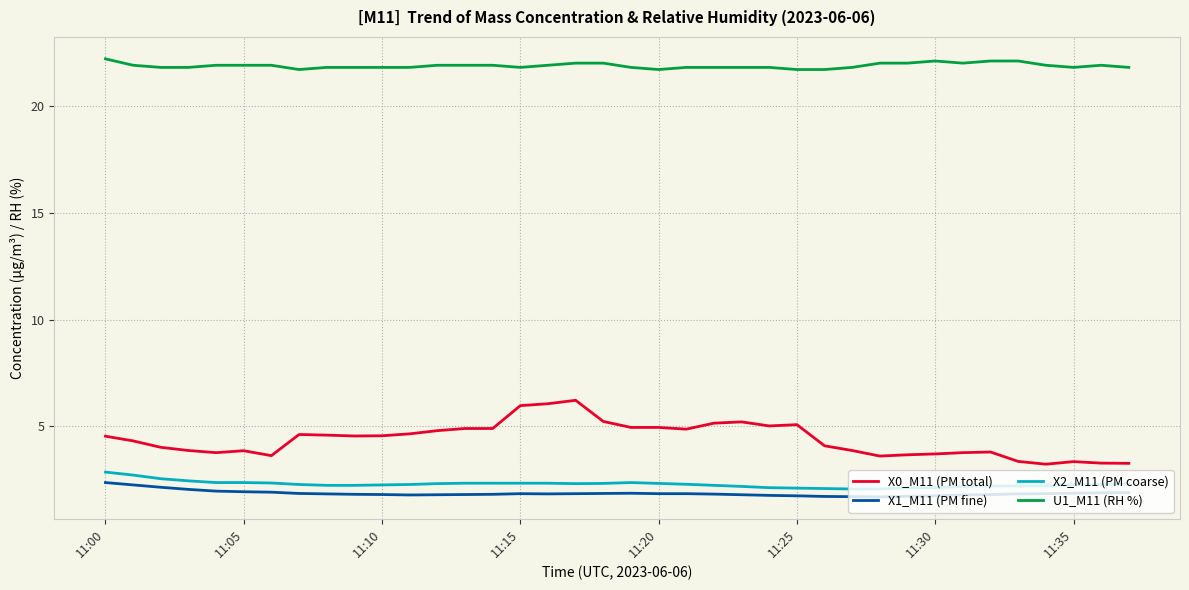

Which series has the largest range (max minus min)?

X0_M11 (PM total)